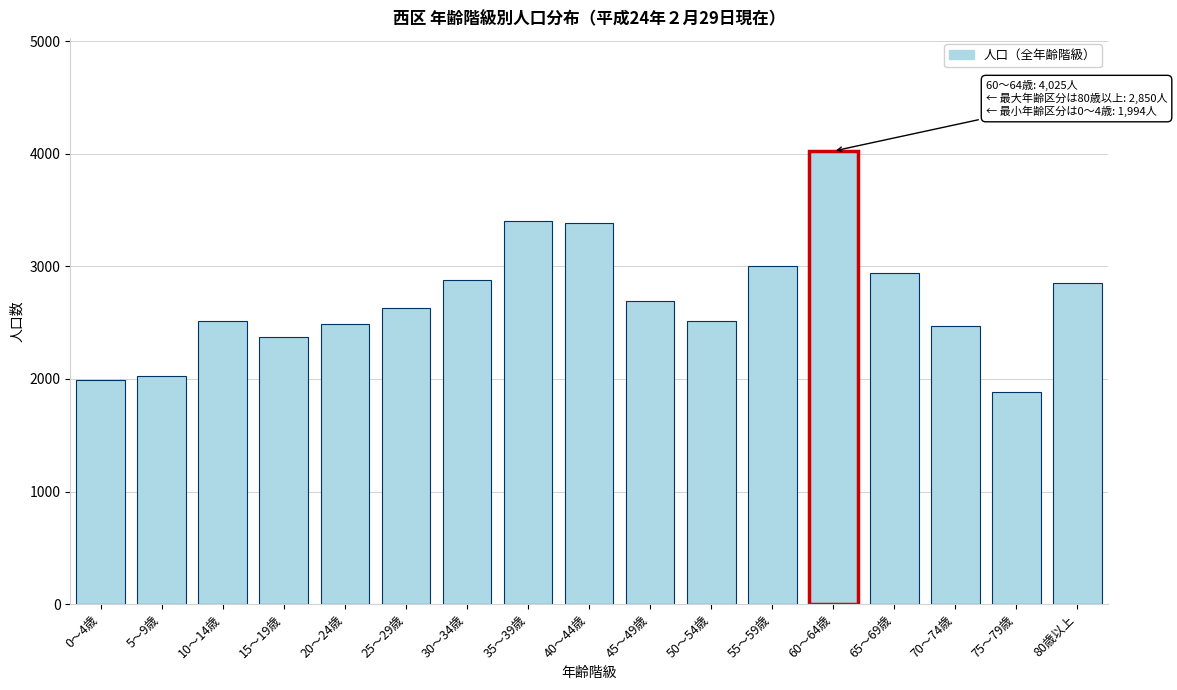

What is the value of the 13th bar from the left?

4025